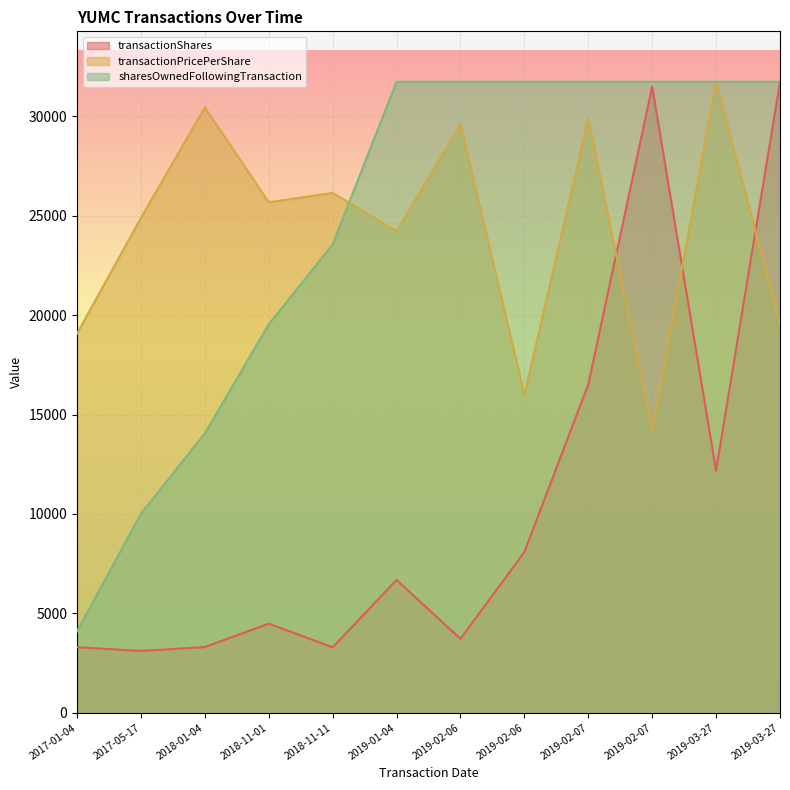

Is it true that sharesOwnedFollowingTransaction equals 31736.0 at 2019-01-04?

True